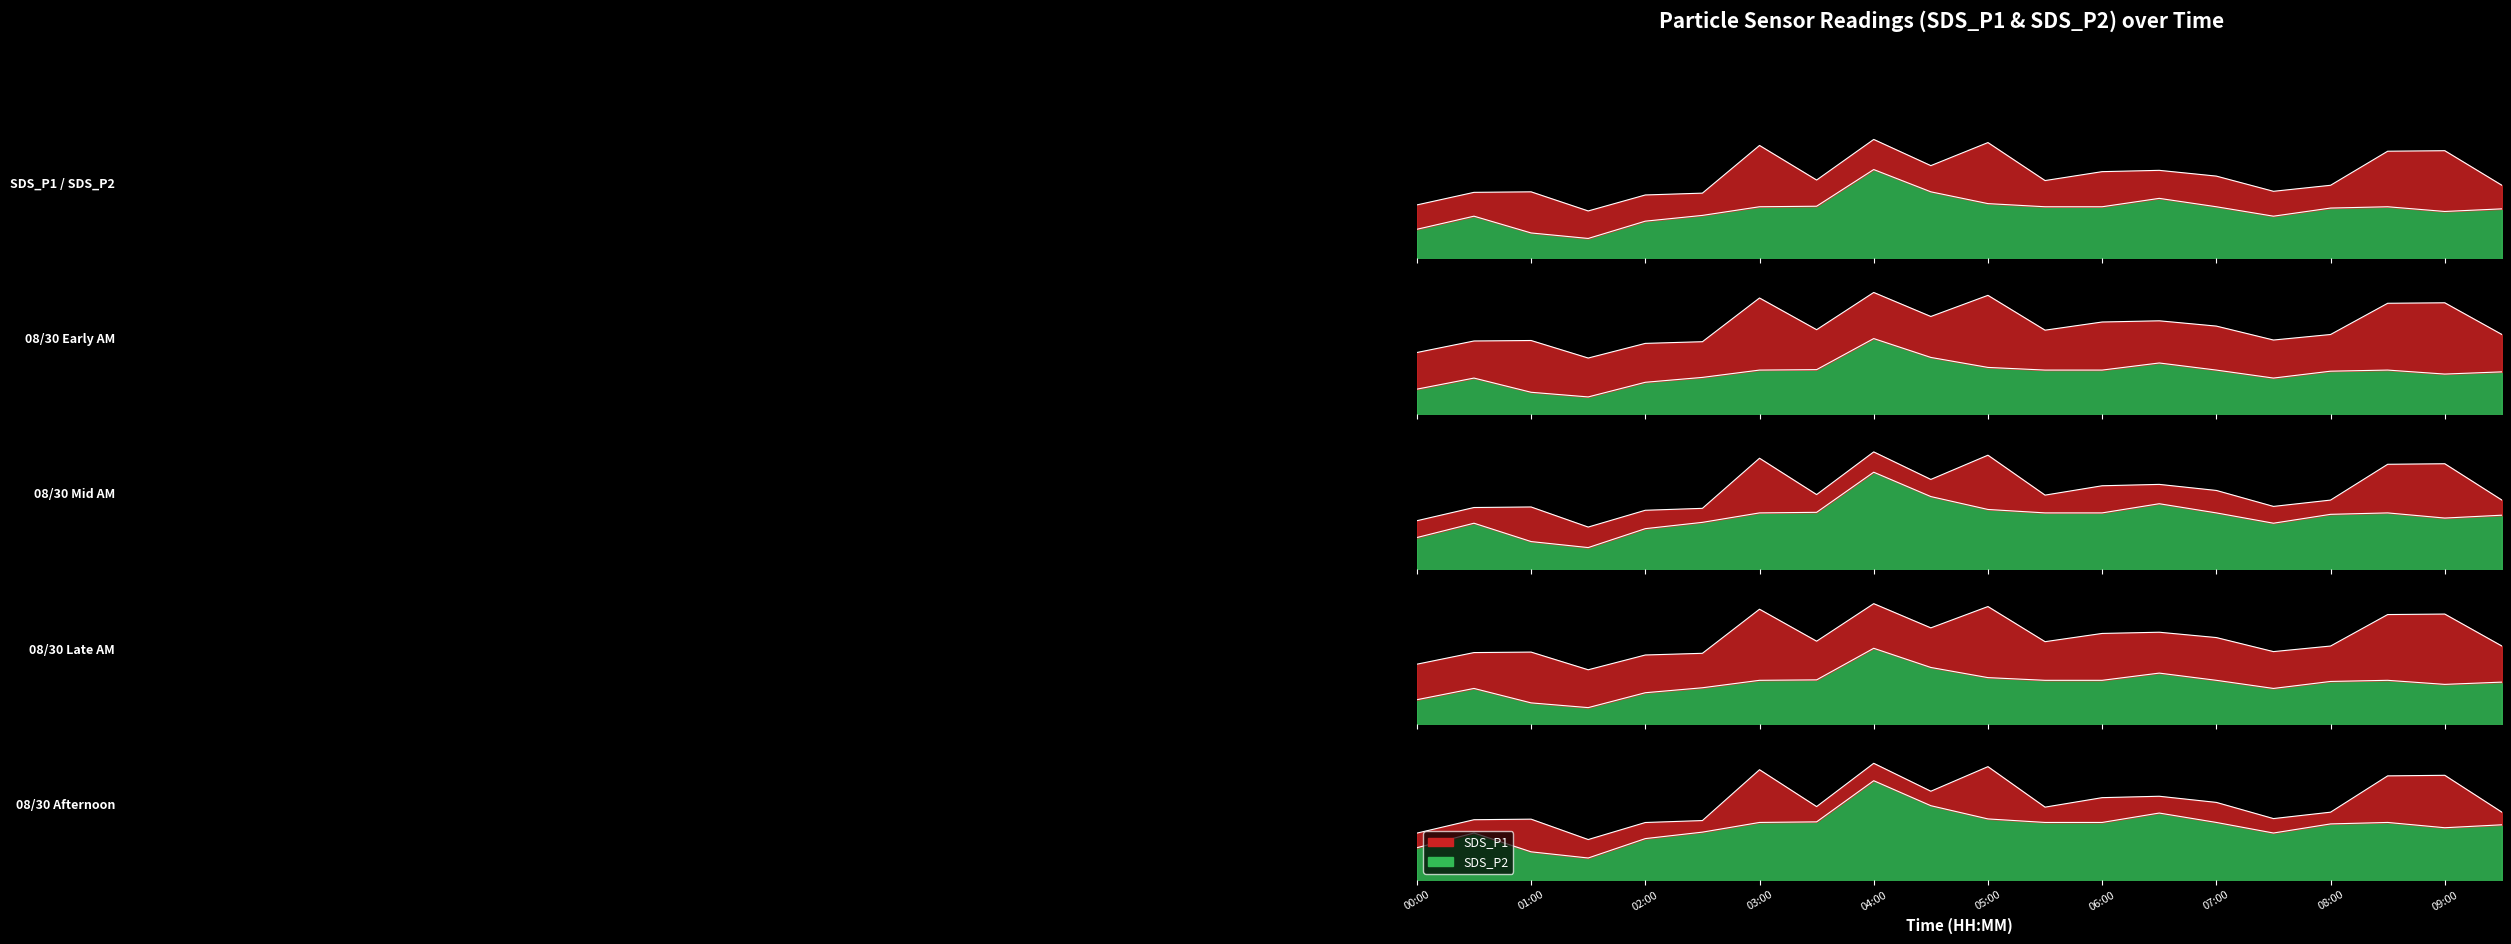

What is the label of the 5th point from the left?

02:00